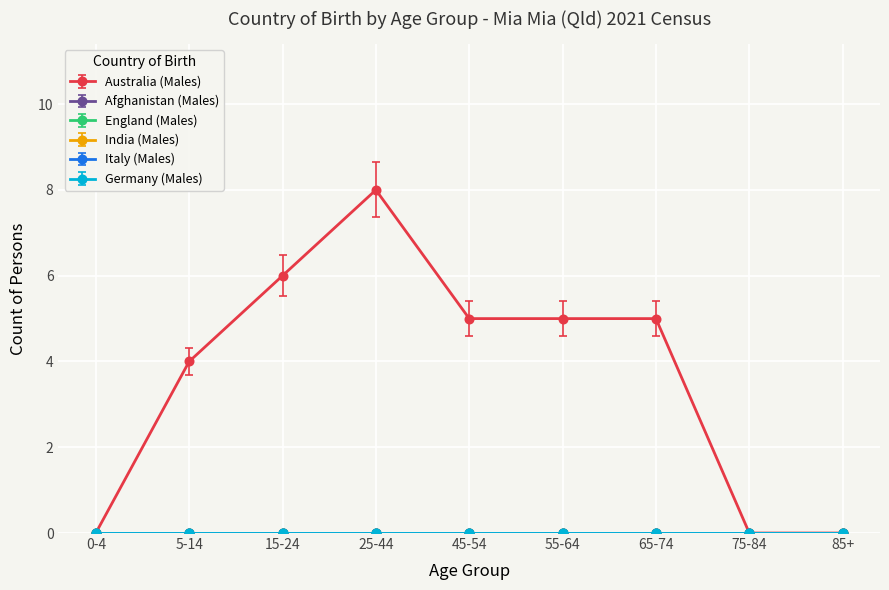

What is the difference between the Australia (Males) values at 0-4 and 45-54?

5